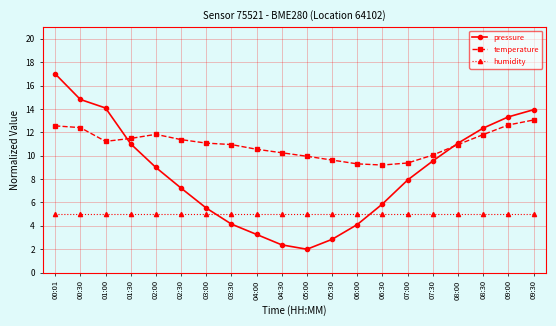

List the series in order of their peak value, lowest first.

humidity, temperature, pressure